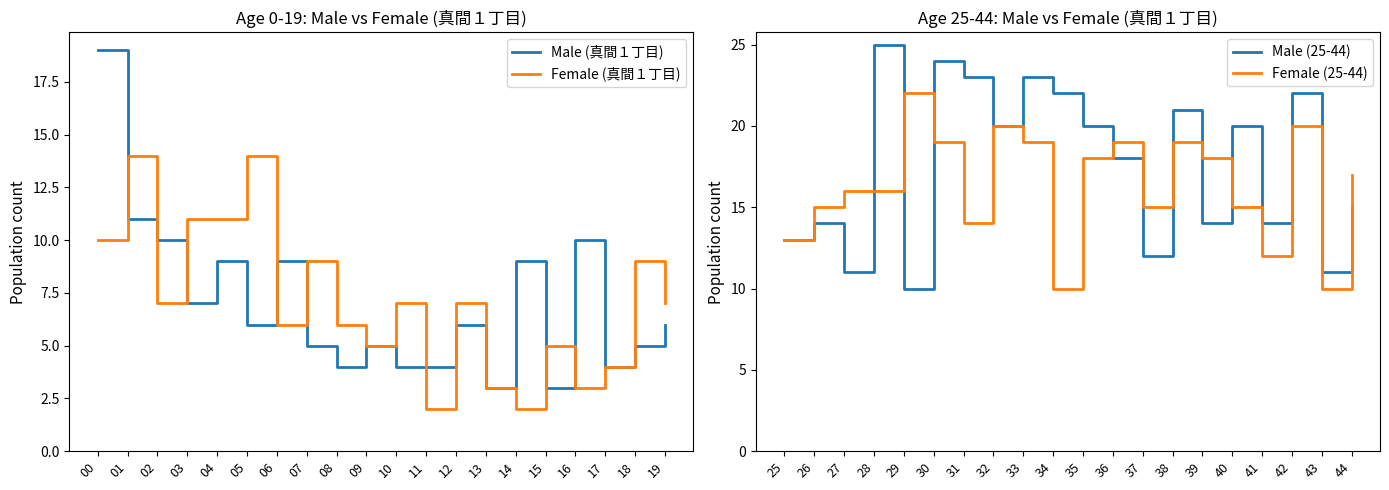

What is the value of the Male (真間１丁目) point at the 18th from the left?

4